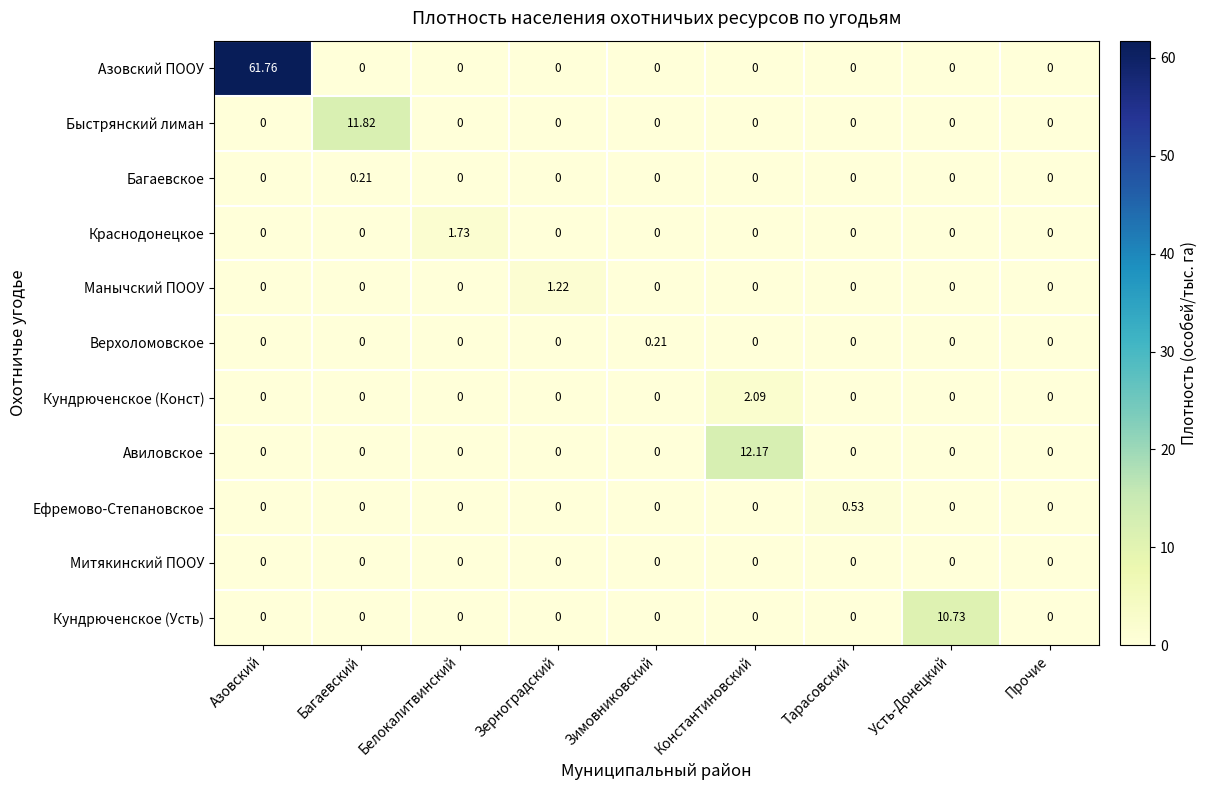

Which category has the highest value across all series?

Азовский